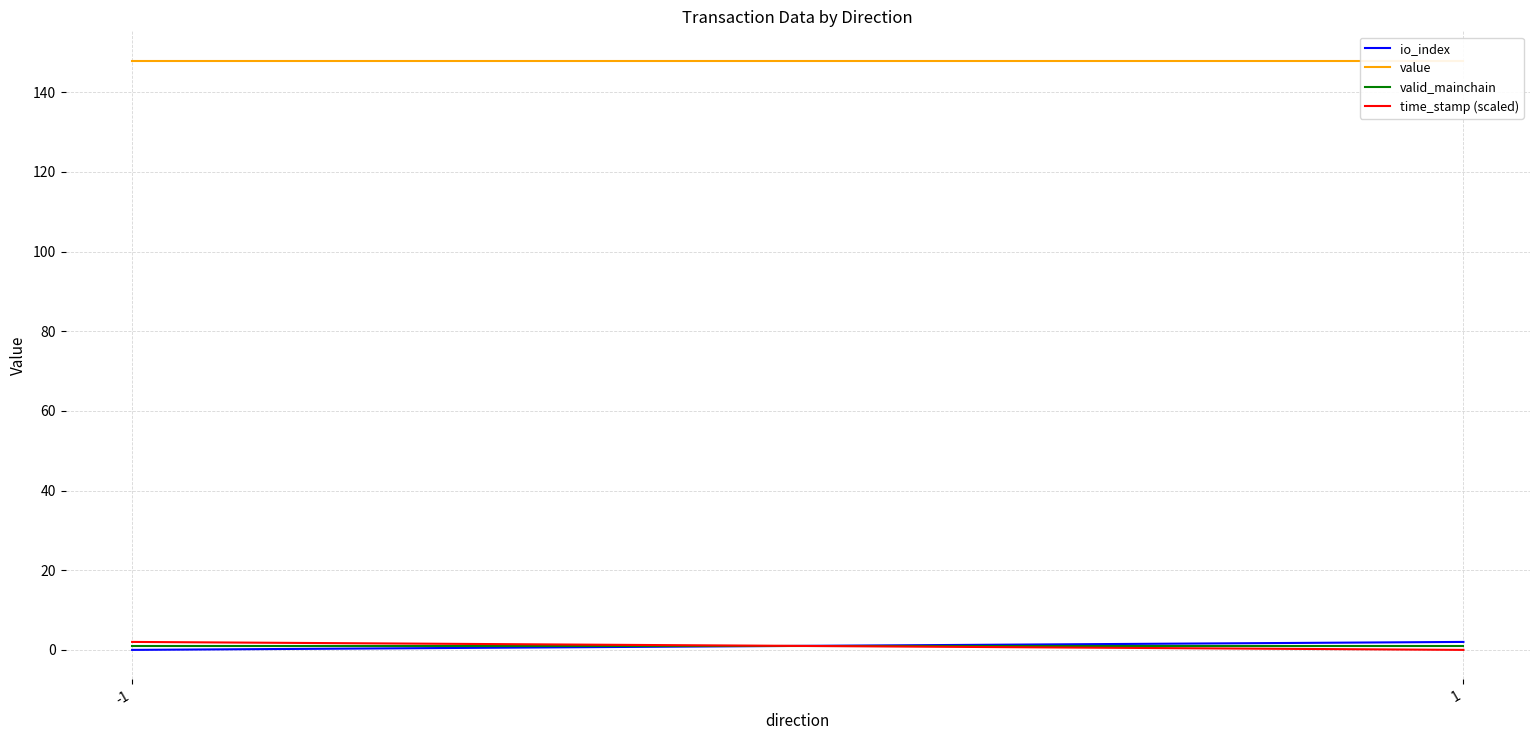

What is the maximum value shown in the chart?

147.9